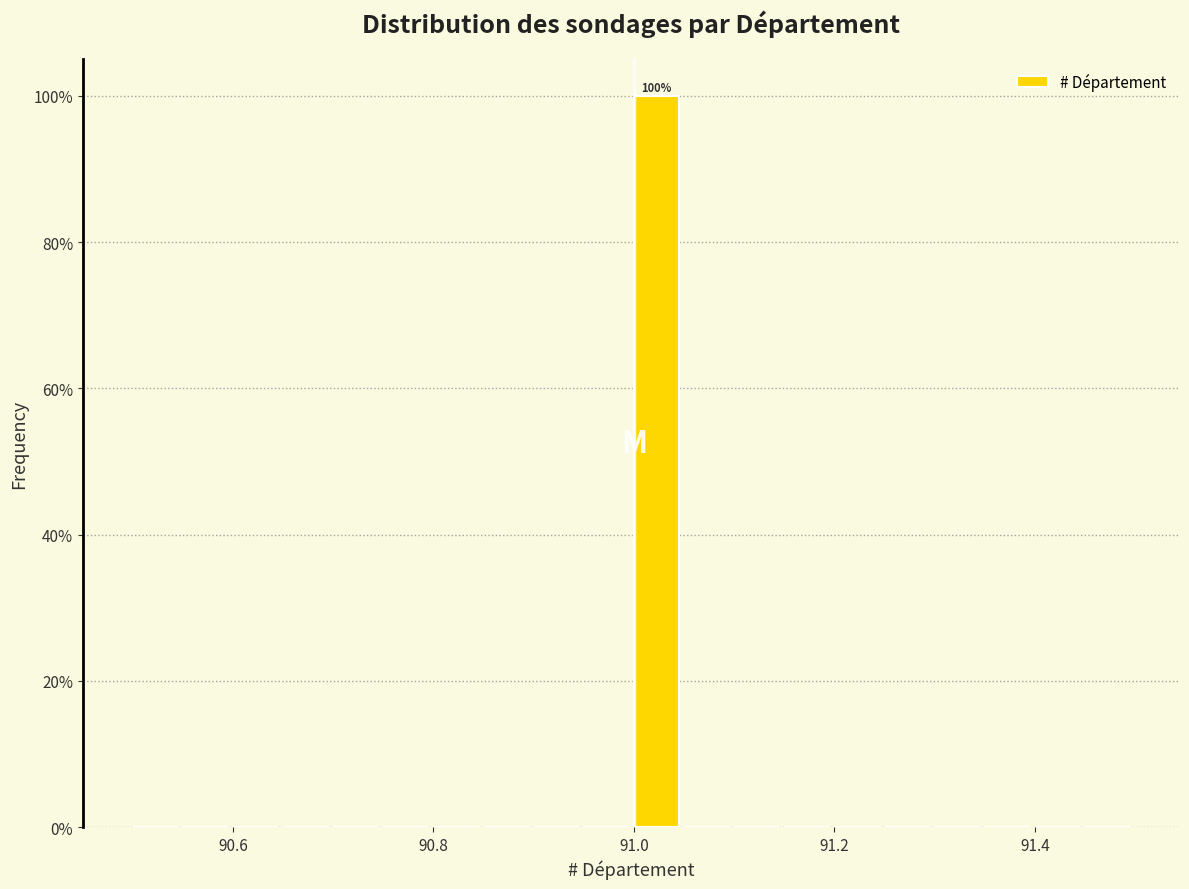

Read against the x-axis, roughly where is the centre of the tallest bar?

91.02